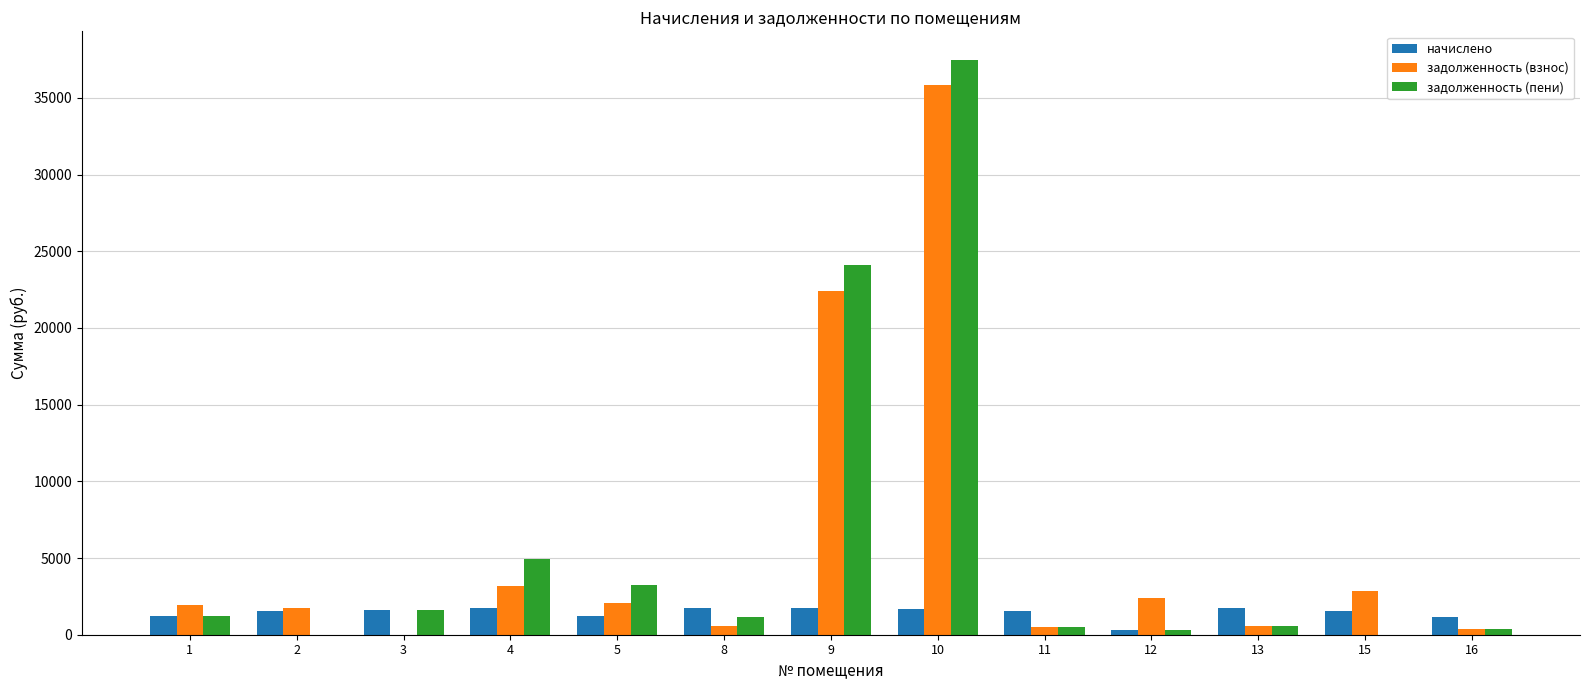

Which label corresponds to the largest value in the chart?

10